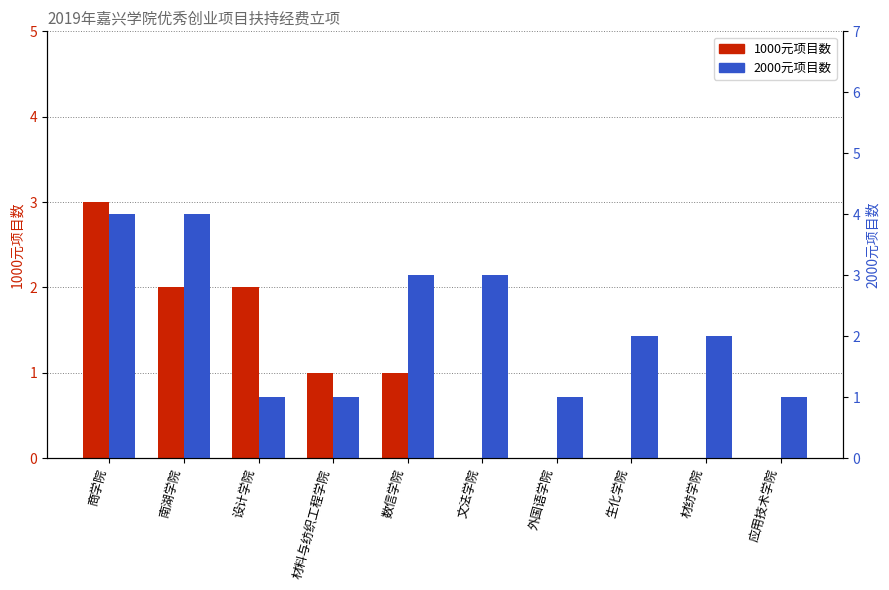

At which label does 1000元项目数 reach its minimum?

文法学院